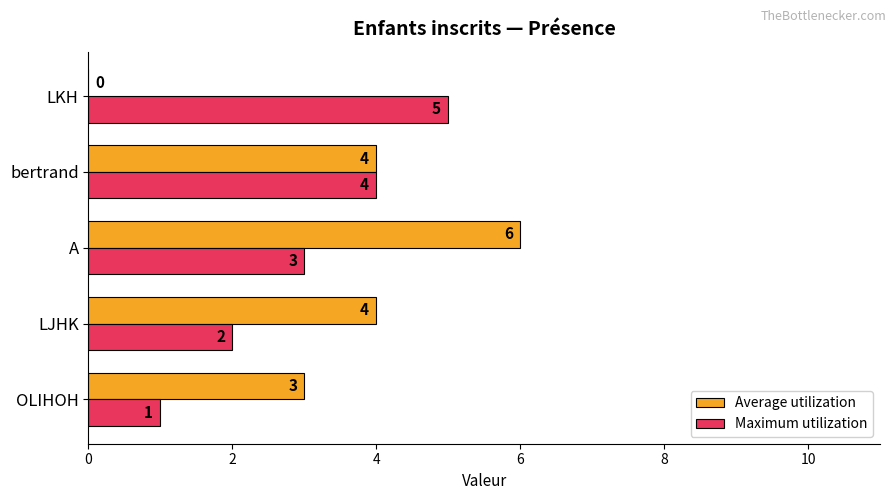

Which series changed the most between A and LKH?

Average utilization